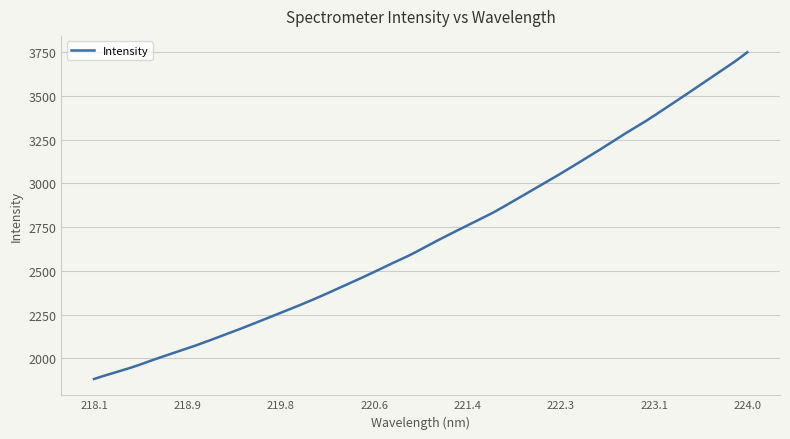

What is the smallest value displayed?

1881.7